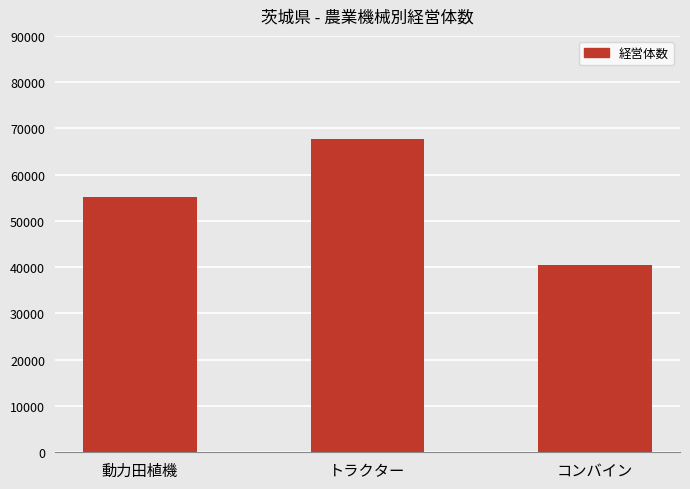

Reading left to right, list all the values displayed in this chart.

動力田植機=55245	トラクター=67818	コンバイン=40504